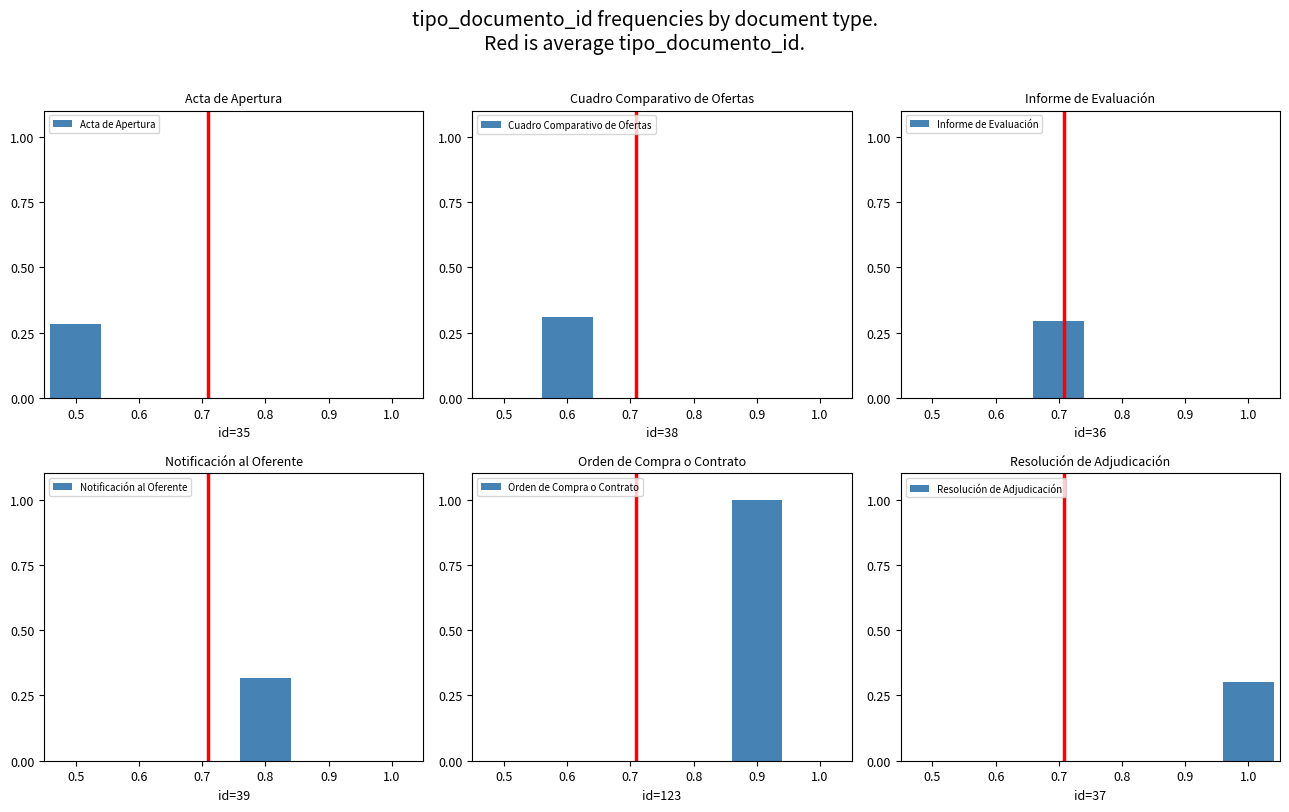

At how many categories does at least one series exceed 0?

6